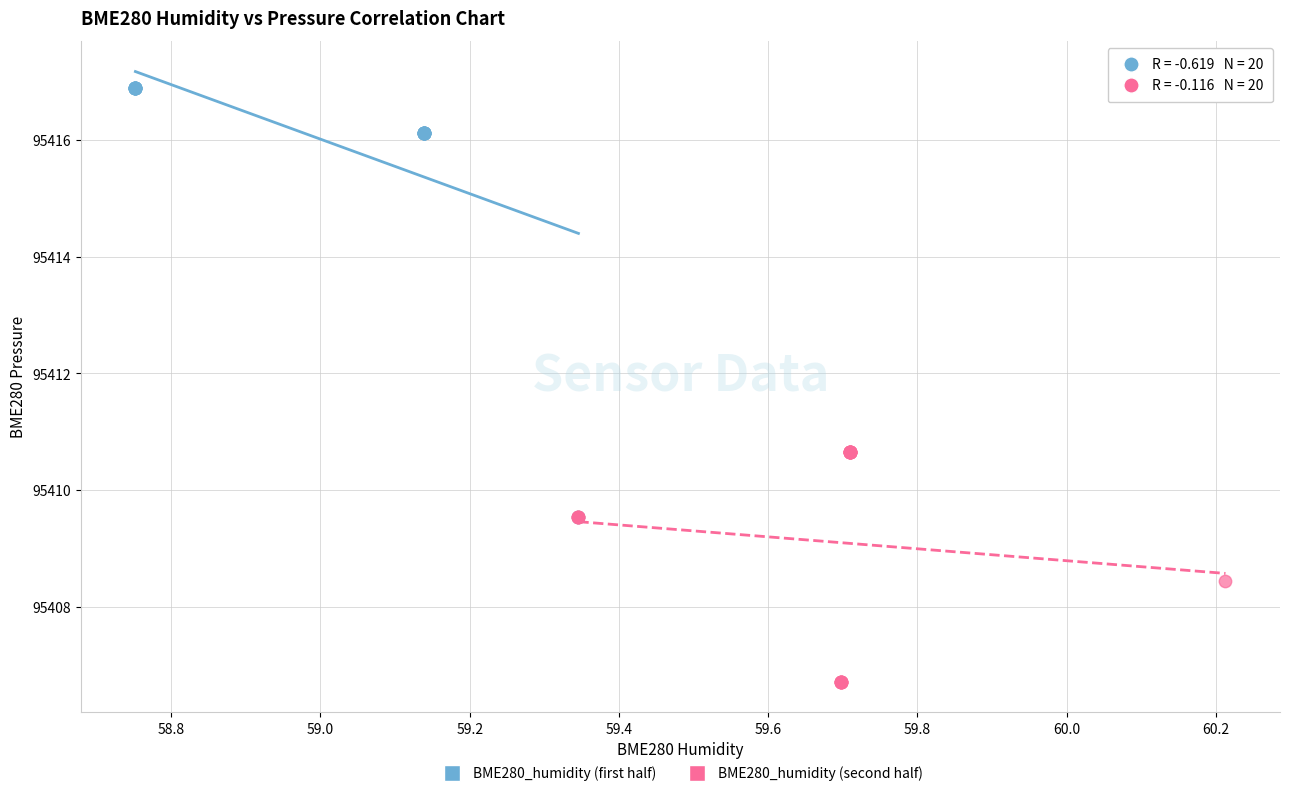

Which series contains the highest Y value?

BME280_humidity (first half)